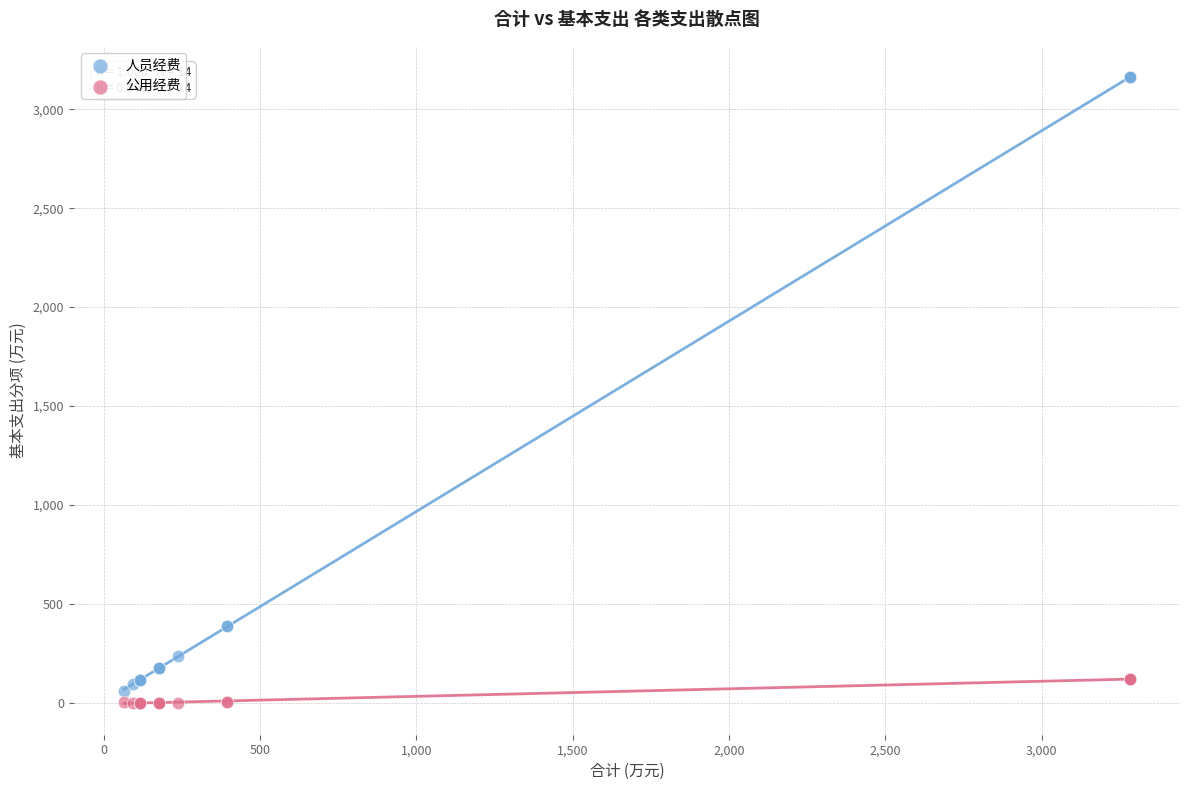

Which series reaches the maximum Y coordinate?

人员经费